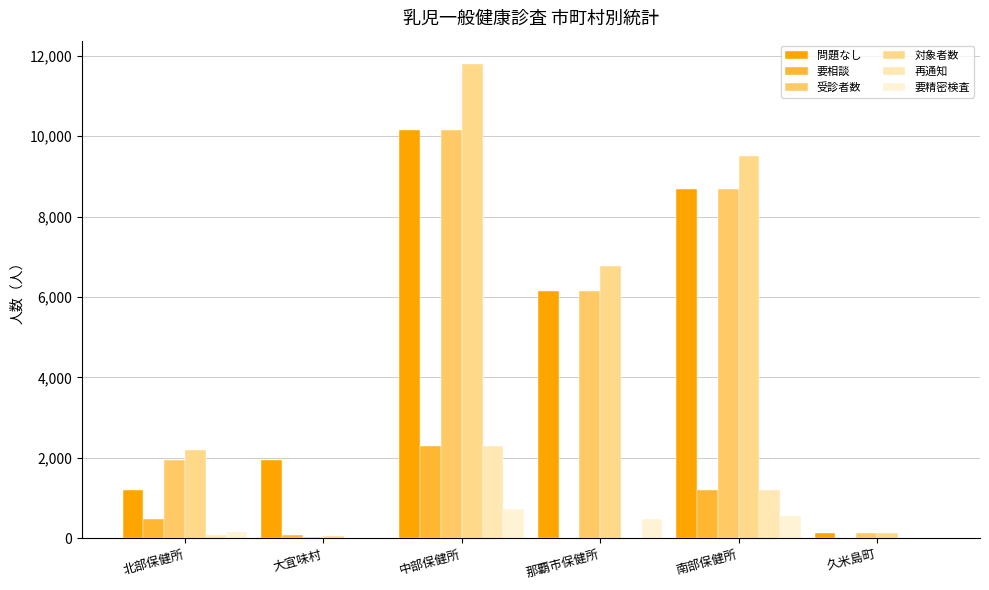

List the series in order of their peak value, highest first.

対象者数, 問題なし, 受診者数, 要相談, 再通知, 要精密検査